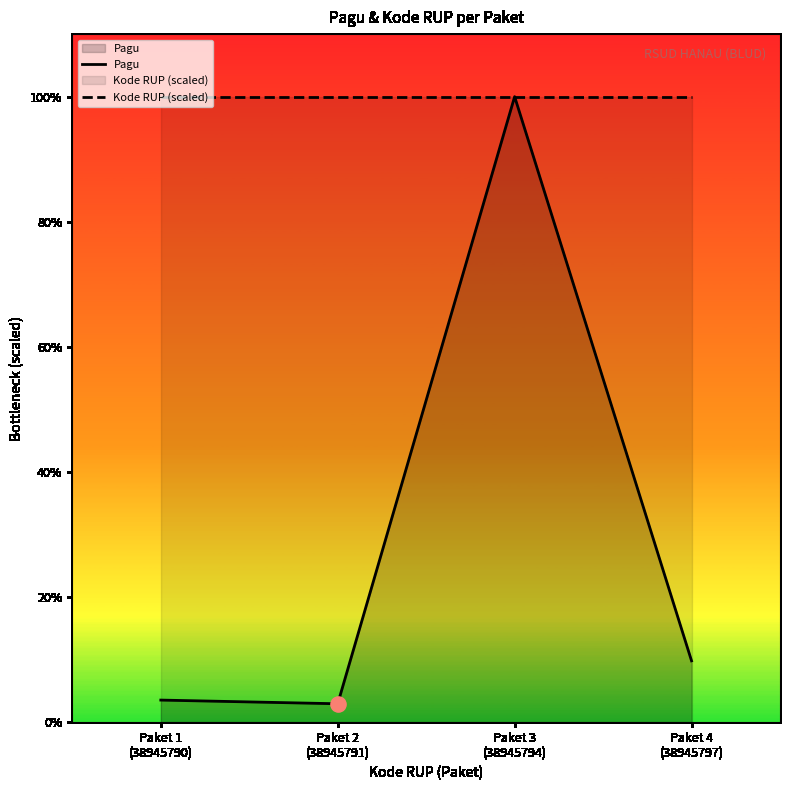

What are all the series names shown in the legend?

Pagu, Kode RUP (scaled)